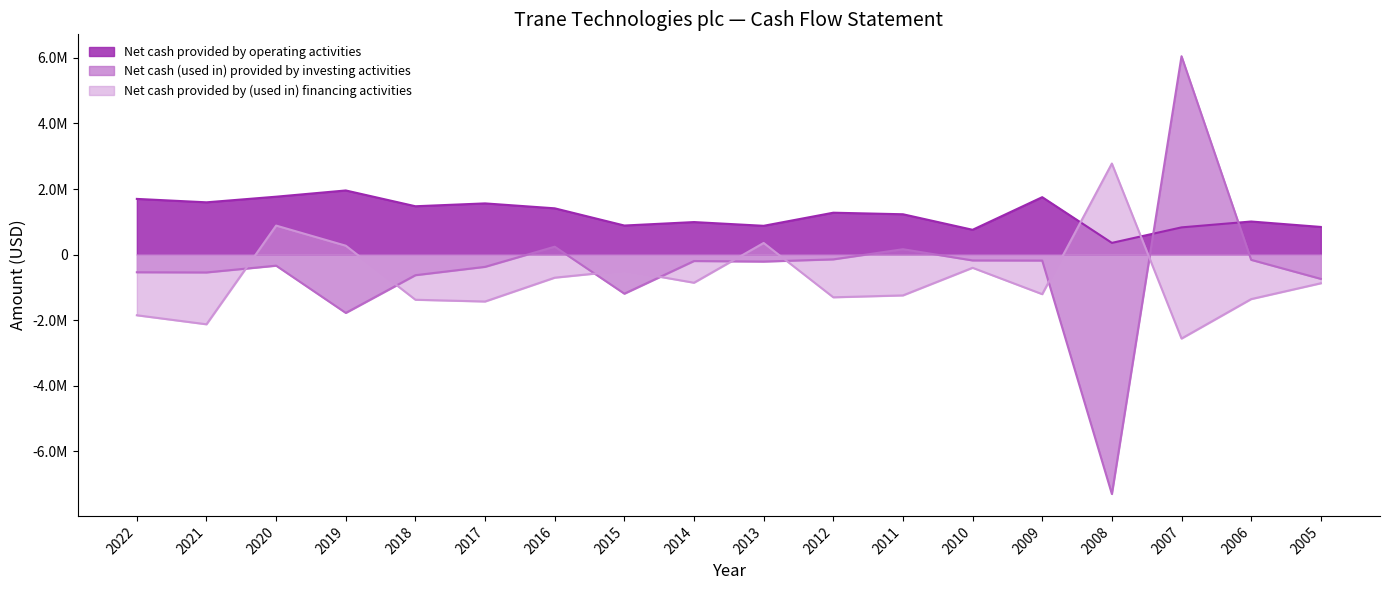

Is it true that Net cash (used in) provided by investing activities equals -197000 at 2014?

True